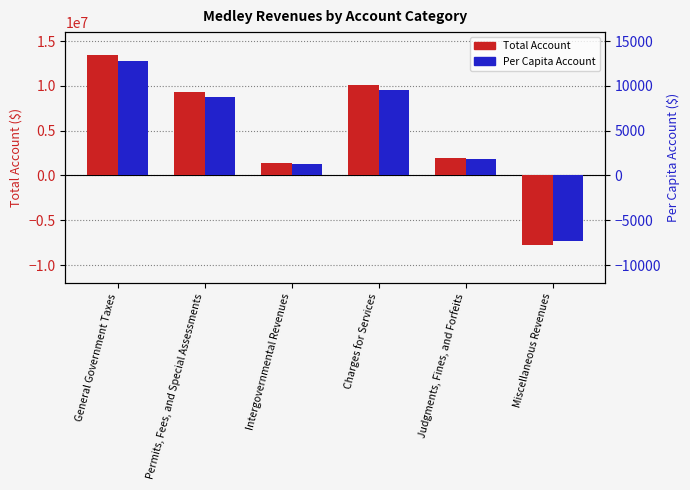

Which series has the largest total across all categories?

Total Account